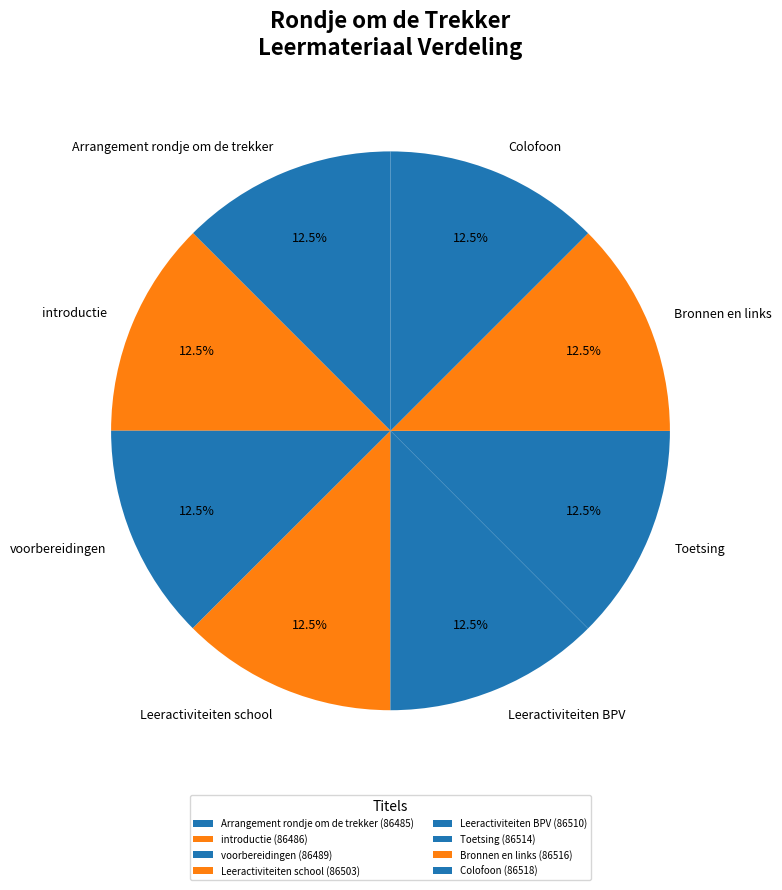

Is it true that introductie is 21% of the pie?

False